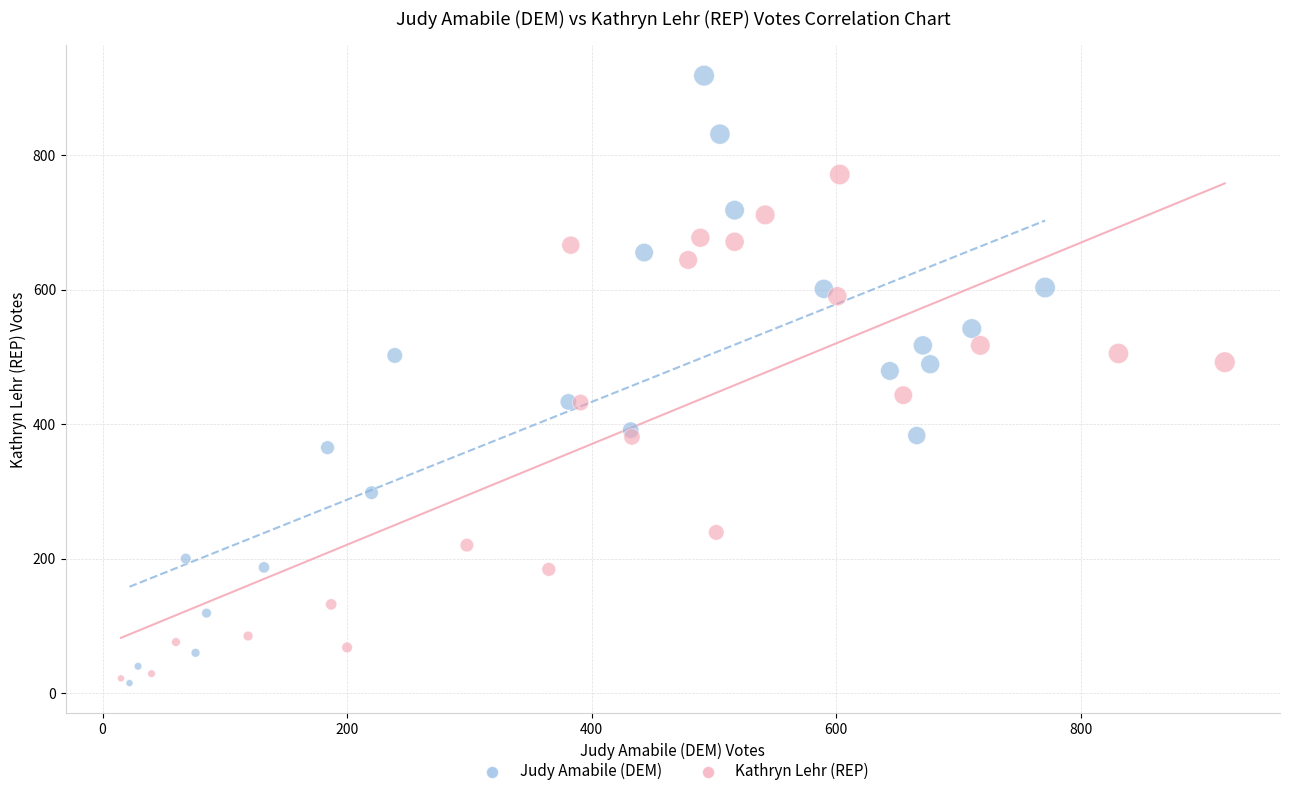

Which series reaches the maximum Y coordinate?

Judy Amabile (DEM)